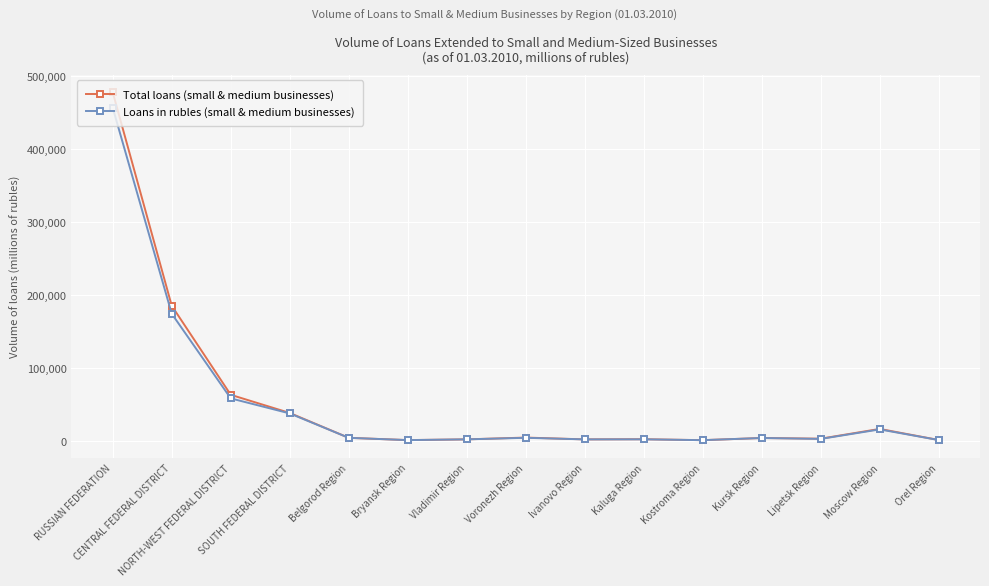

In Total loans (small & medium businesses), how many points are higher than both neighbors (excluding endpoints)?

4